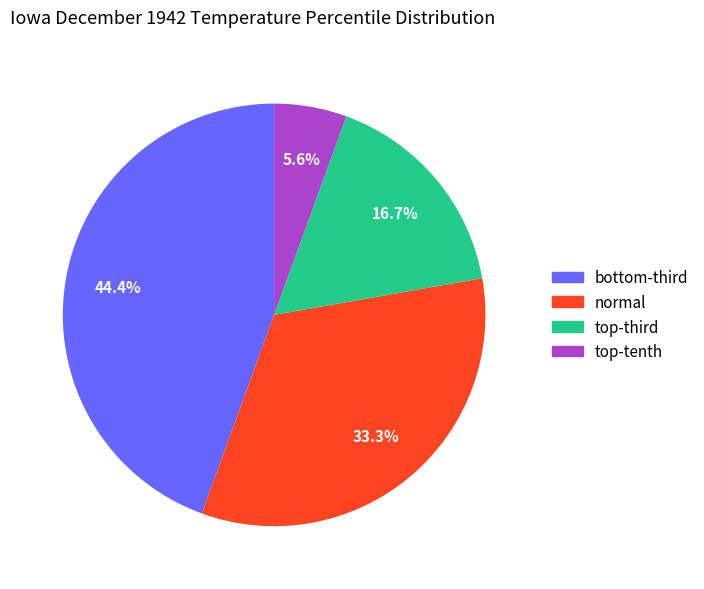

To the nearest percent, what is the average slice percentage?

25%